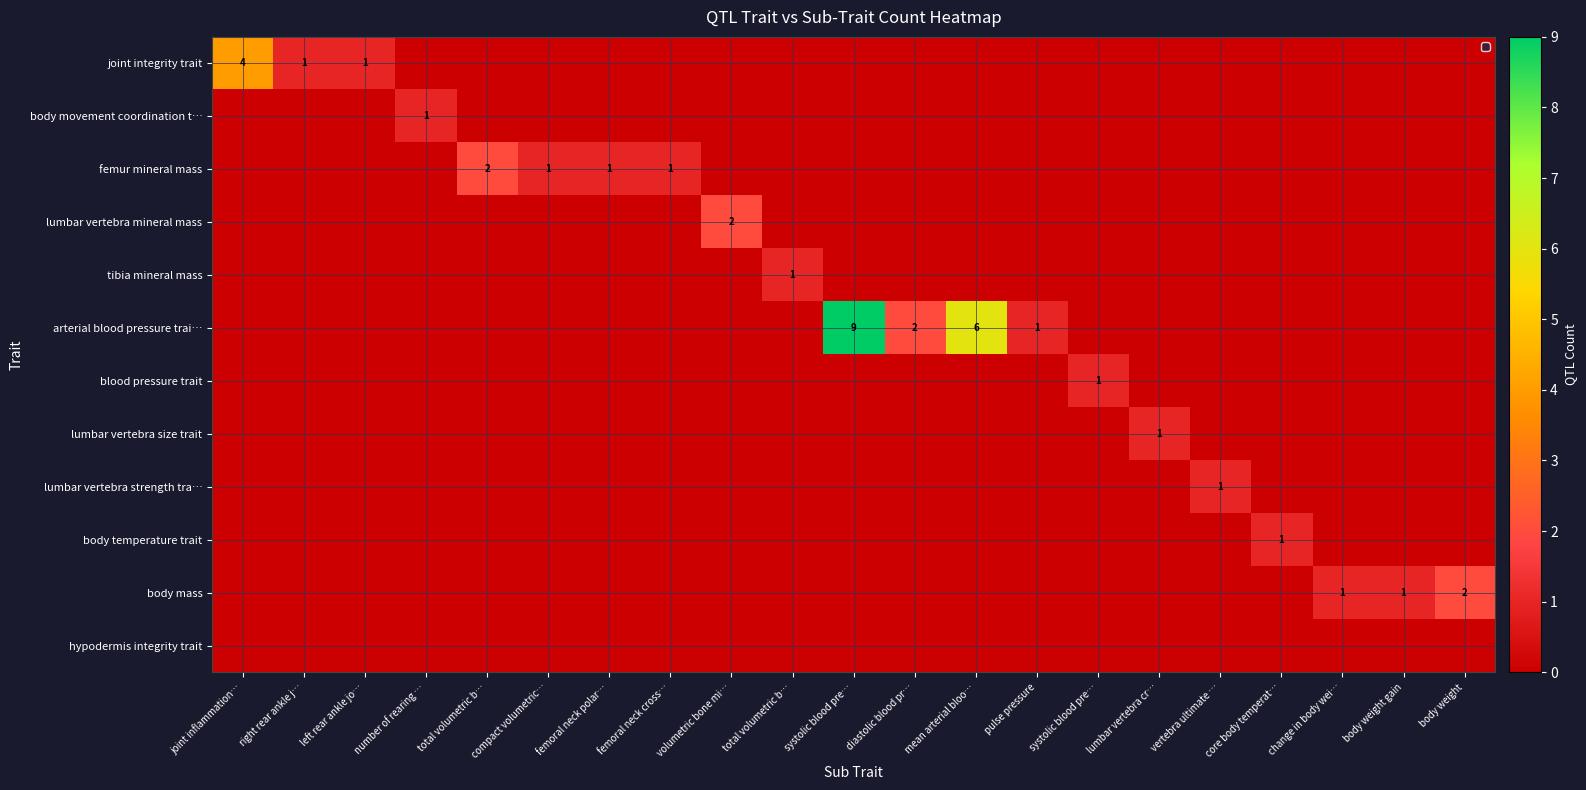

What is the difference between the second highest and minimum values in the joint integrity trait series?

1